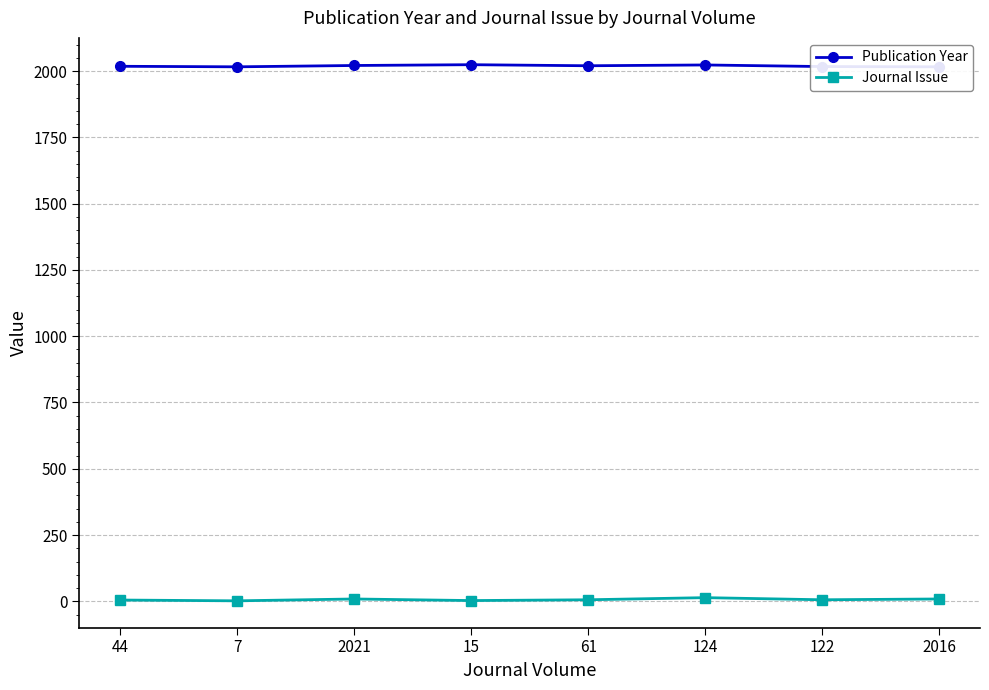

Which category has the highest value in the Publication Year series?

15